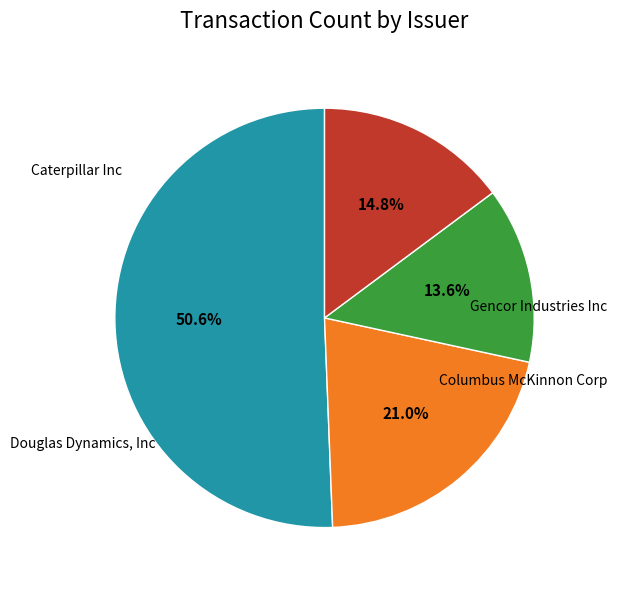

Is it true that Columbus McKinnon Corp is 1% of the pie?

False